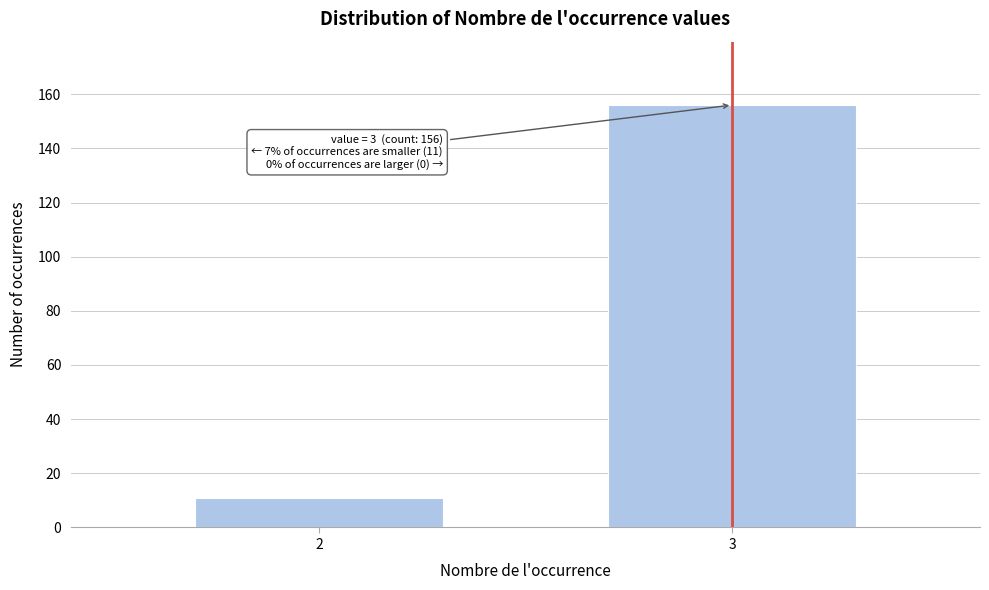

Reading right to left, extract all data points from this chart.

3=156	2=11